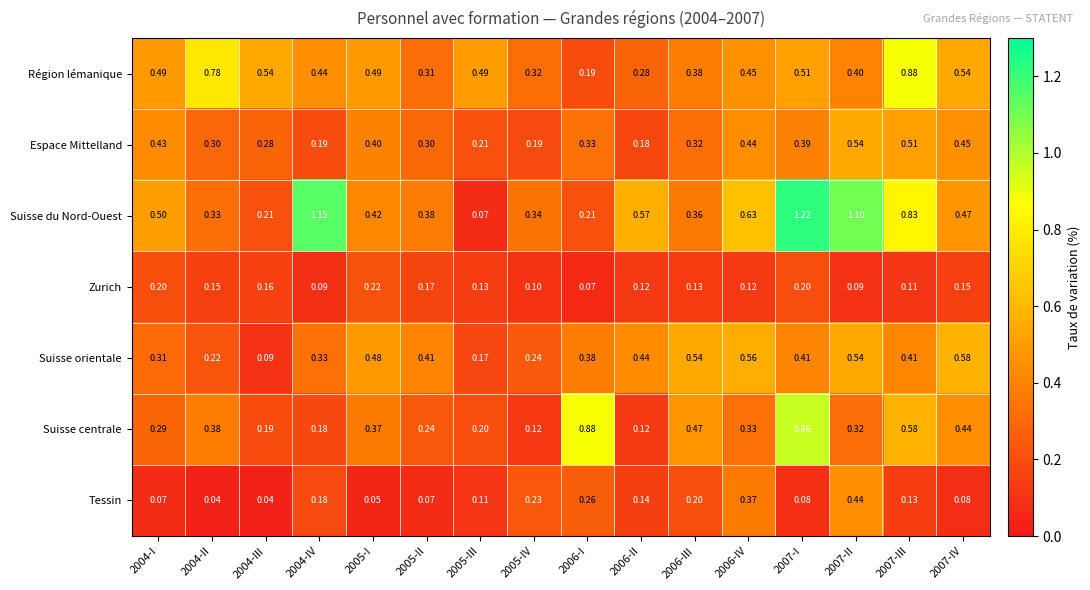

Is the value of Suisse centrale at 2007-IV greater than the value of Tessin at 2007-I?

Yes